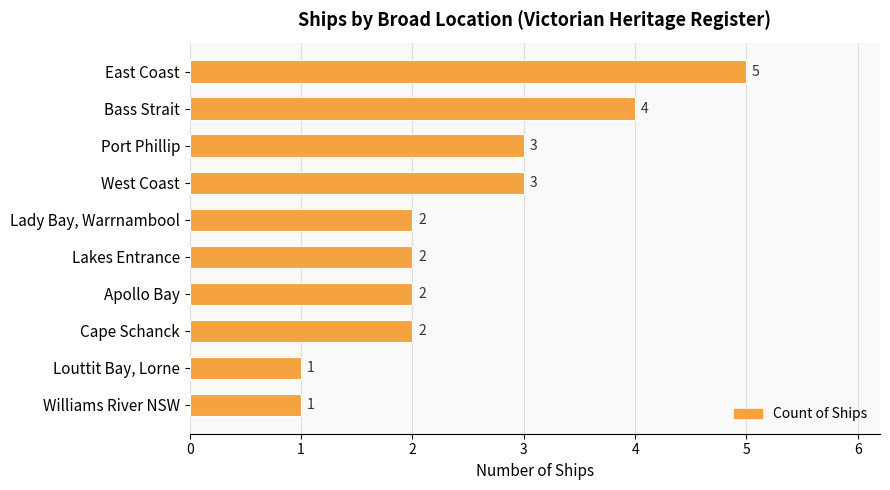

Reading top to bottom, list all the values displayed in this chart.

East Coast=5	Bass Strait=4	Port Phillip=3	West Coast=3	Lady Bay, Warrnambool=2	Lakes Entrance=2	Apollo Bay=2	Cape Schanck=2	Louttit Bay, Lorne=1	Williams River NSW=1